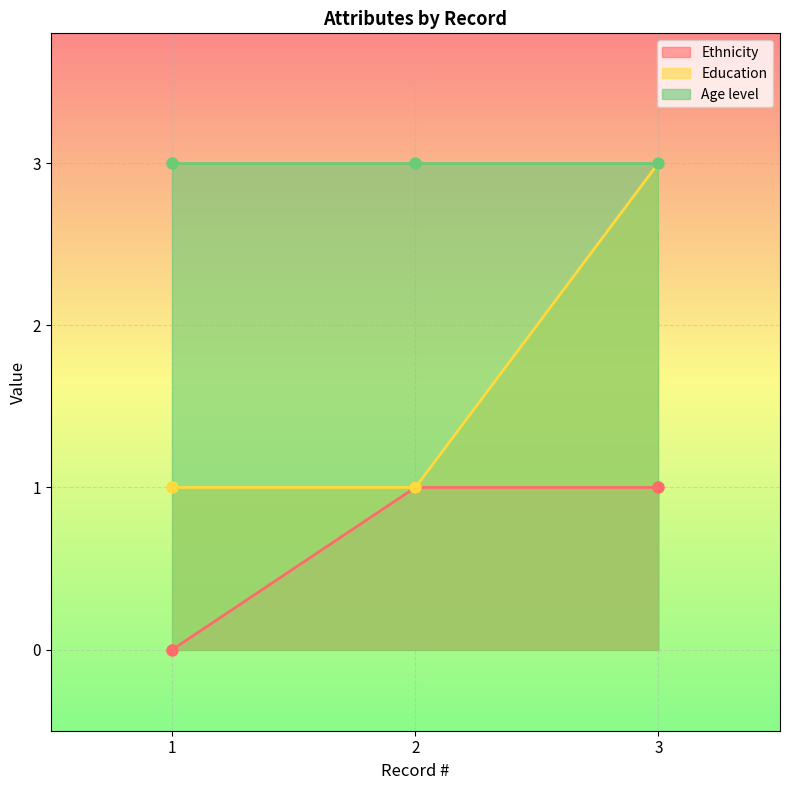

What is the value of the Education point at the 2nd from the left?

1